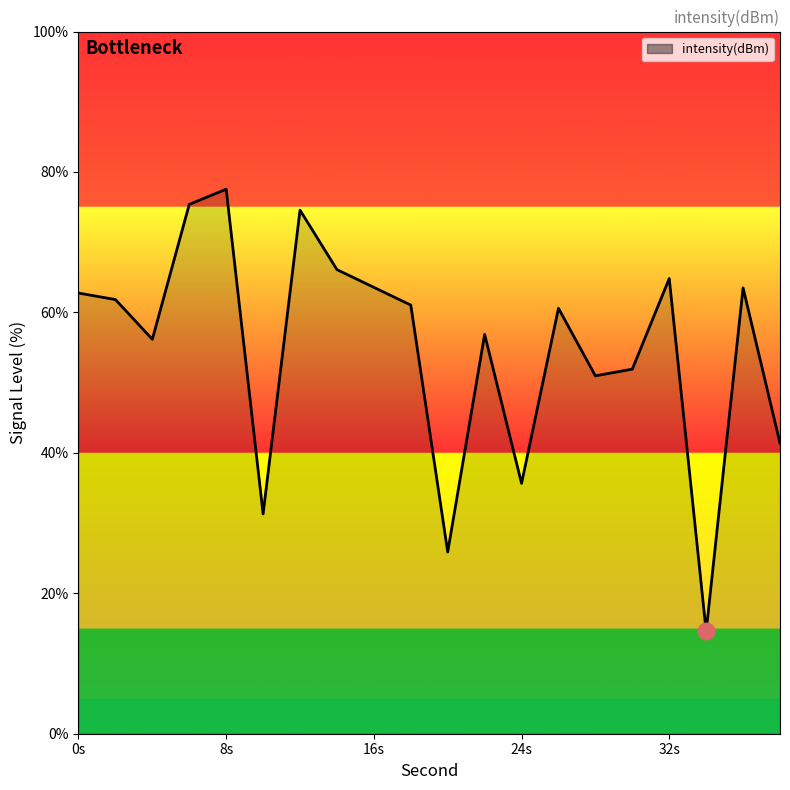

What is the minimum value shown in the chart?

14.6